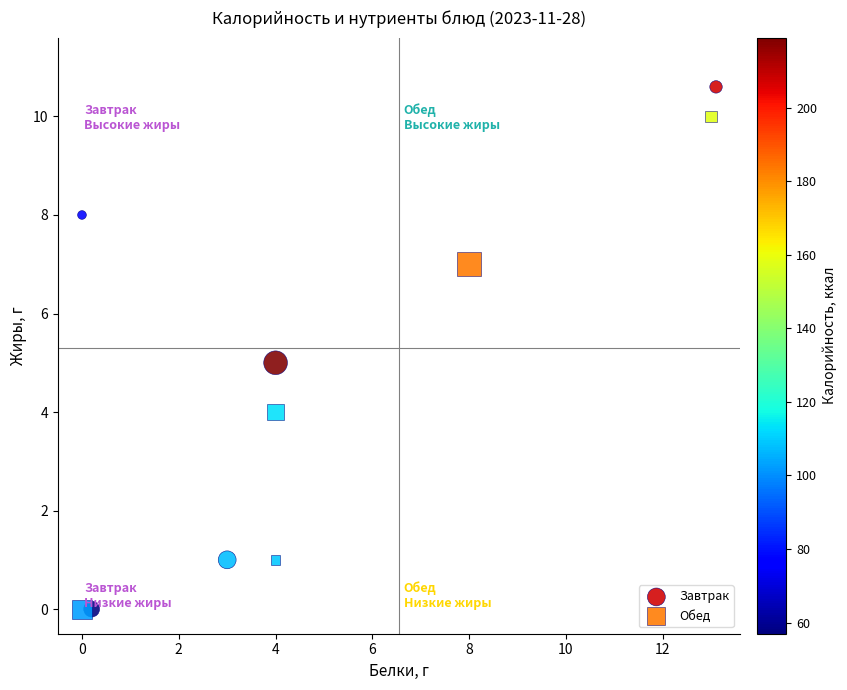

Which series contains the highest Y value?

Завтрак